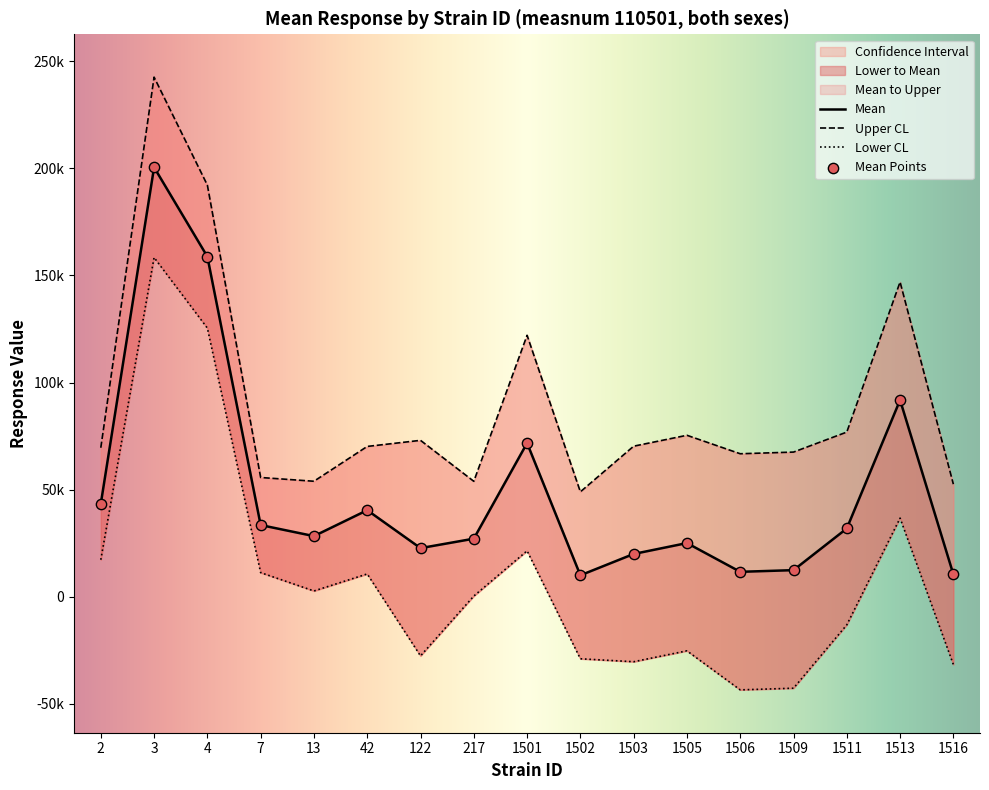

Which series has the largest total across all categories?

uppercl